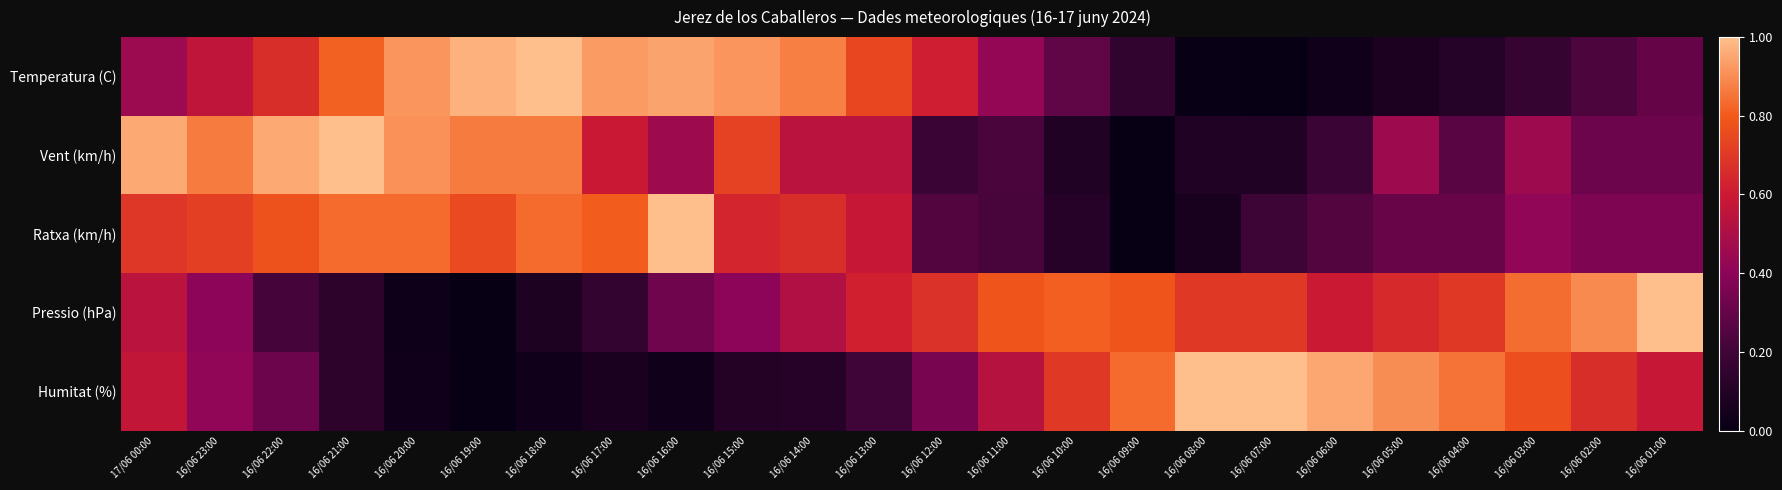

How many series are shown in this chart?

5